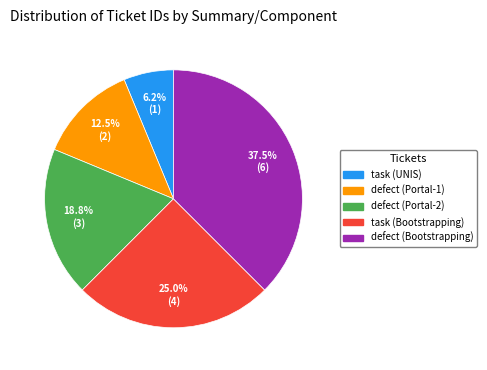

Count the number of slices in the pie.

5